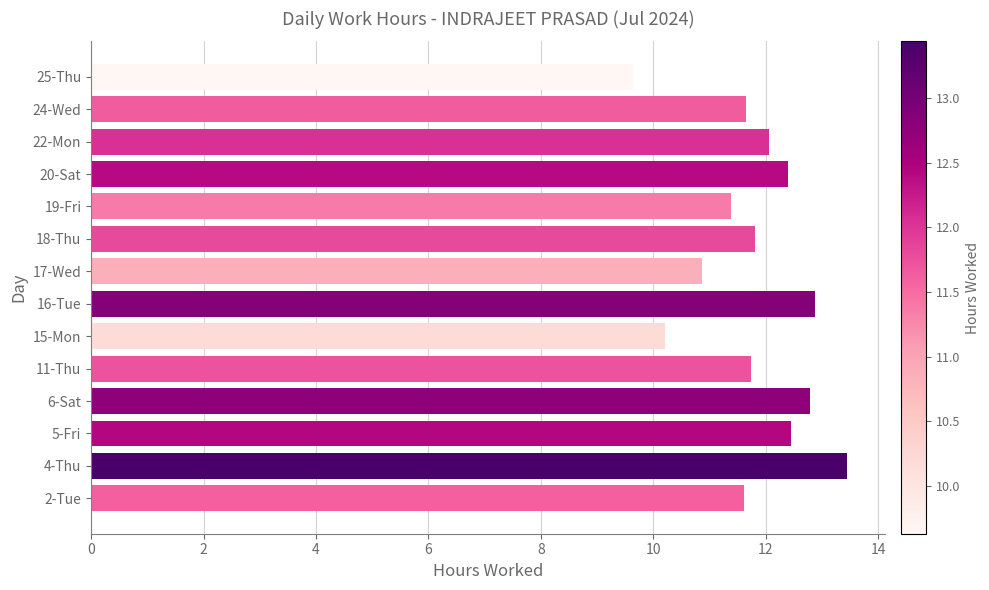

How many distinct data groups are displayed?

1